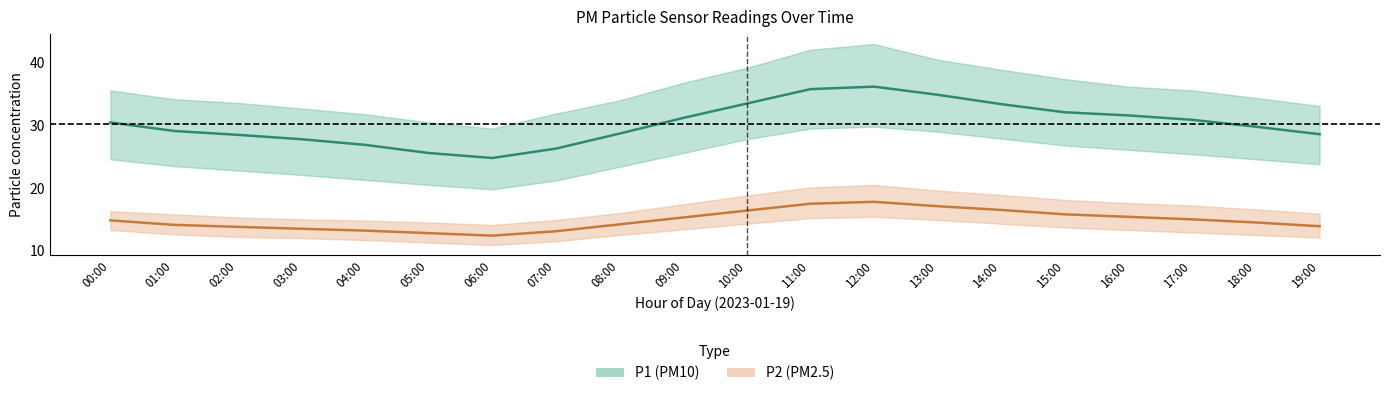

True or false: P2_lower has a value of 11.3 at 05:00.

True